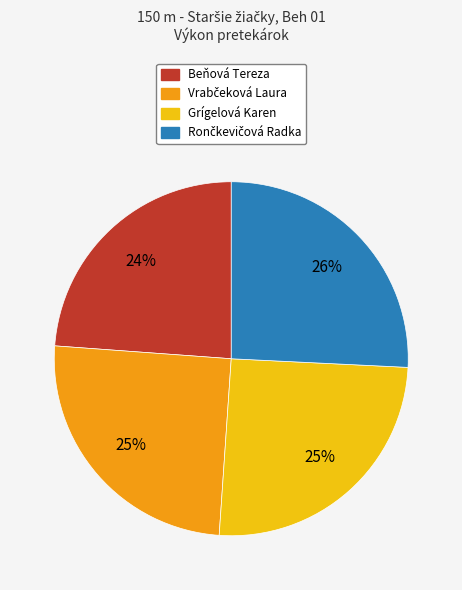

To the nearest percent, what portion does Beňová Tereza represent?

24%